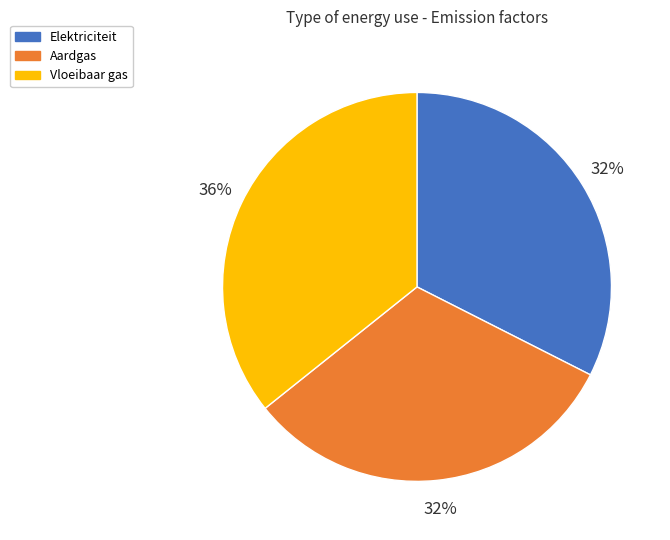

To the nearest percent, what is the difference between the largest and smallest slice percentages?

4%